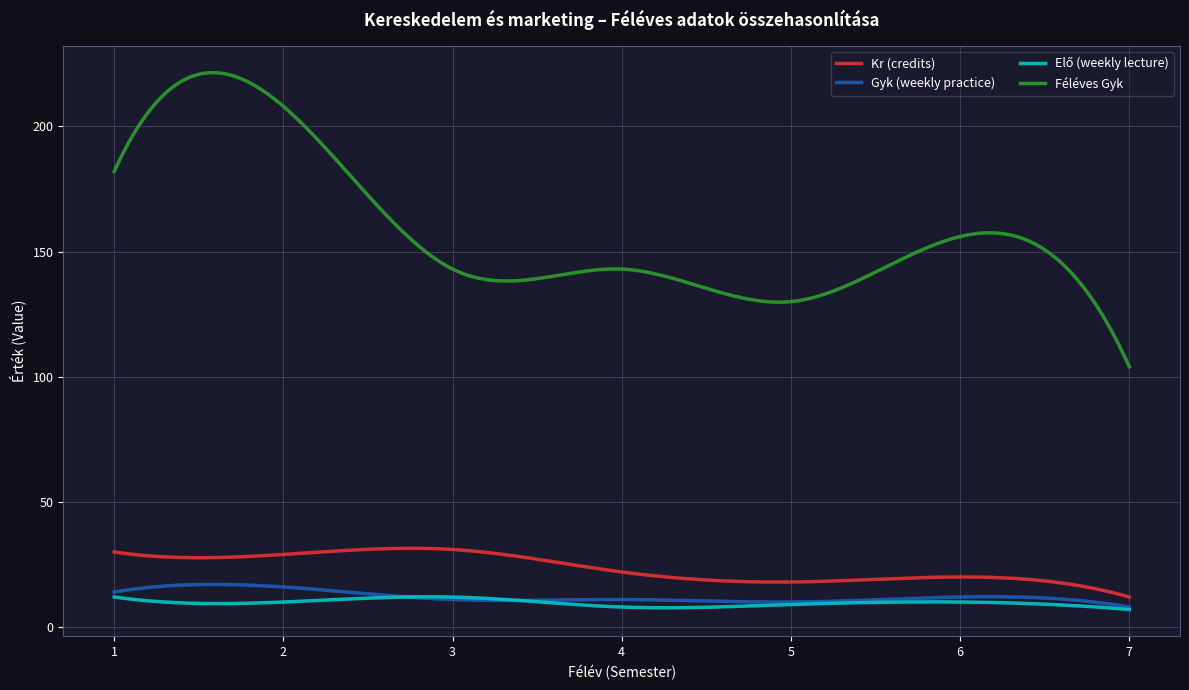

True or false: Gyk (weekly practice) and Féléves Gyk intersect in this chart.

False